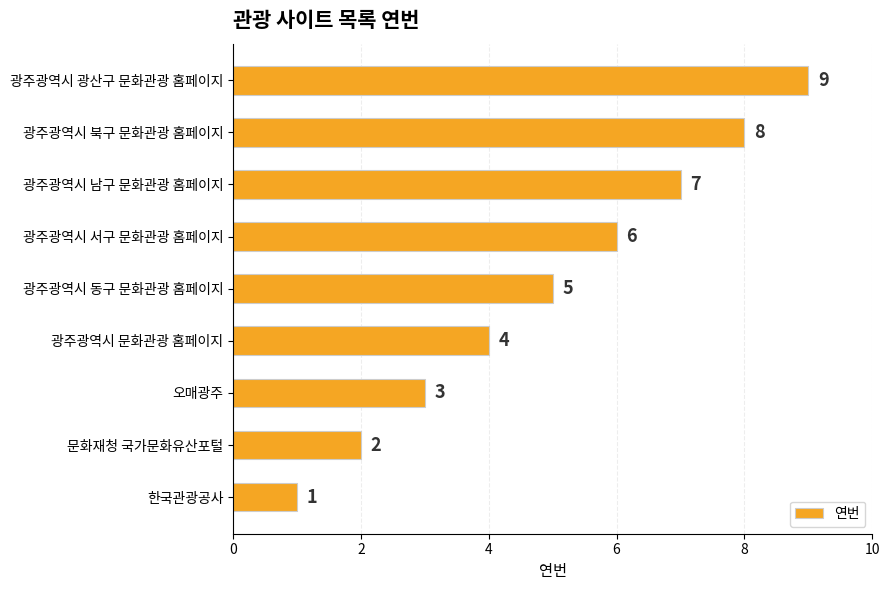

How many data points are less than 5?

4